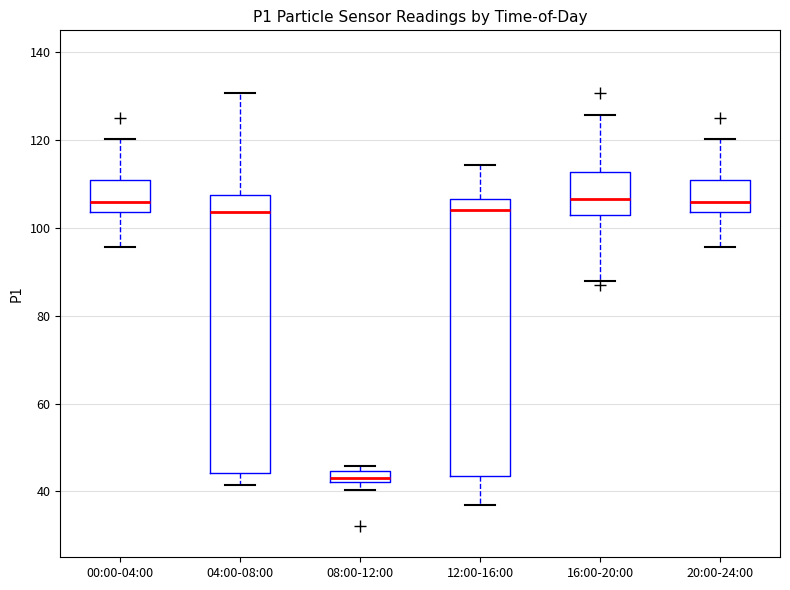

Which box has the lowest median line?

08:00-12:00